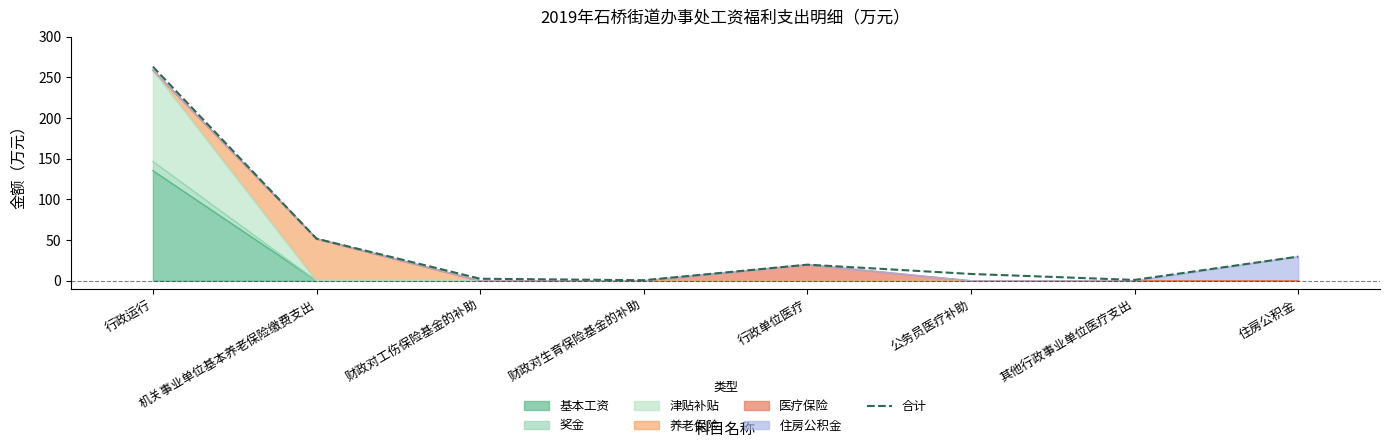

Rank the categories by value from highest to lowest.

行政运行, 机关事业单位基本养老保险缴费支出, 住房公积金, 行政单位医疗, 公务员医疗补助, 财政对工伤保险基金的补助, 其他行政事业单位医疗支出, 财政对生育保险基金的补助